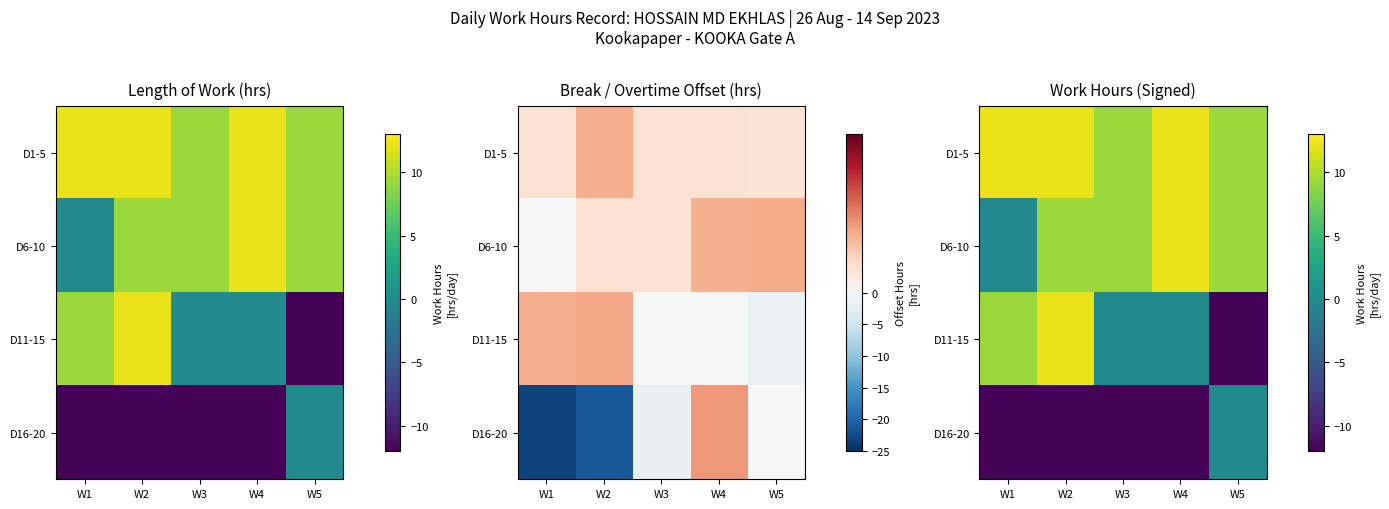

How many data points does each series have?

5